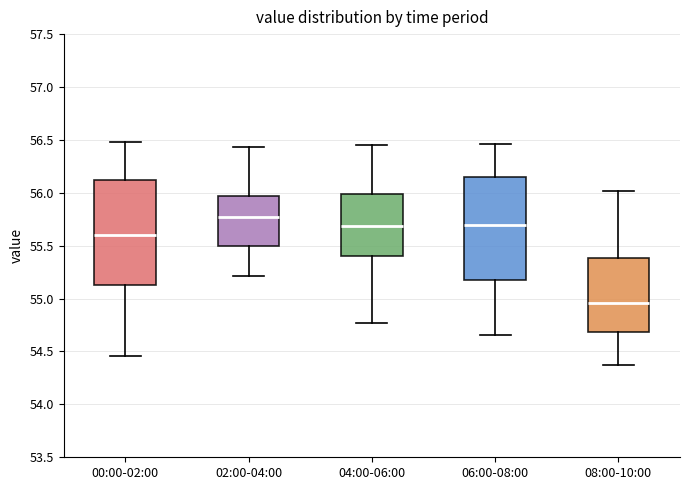

Reading left to right, read every box against the y-axis: the position of its median line, the range the box covers, and the ends of its whiskers. The values are not printed on the chart, so give them approximately, as read against the axis.

00:00-02:00: median 55.60, box 55.15 to 56.10, whiskers 54.45 to 56.50
02:00-04:00: median 55.75, box 55.50 to 55.95, whiskers 55.20 to 56.45
04:00-06:00: median 55.70, box 55.40 to 56.00, whiskers 54.75 to 56.45
06:00-08:00: median 55.70, box 55.20 to 56.15, whiskers 54.65 to 56.45
08:00-10:00: median 54.95, box 54.70 to 55.40, whiskers 54.35 to 56.00